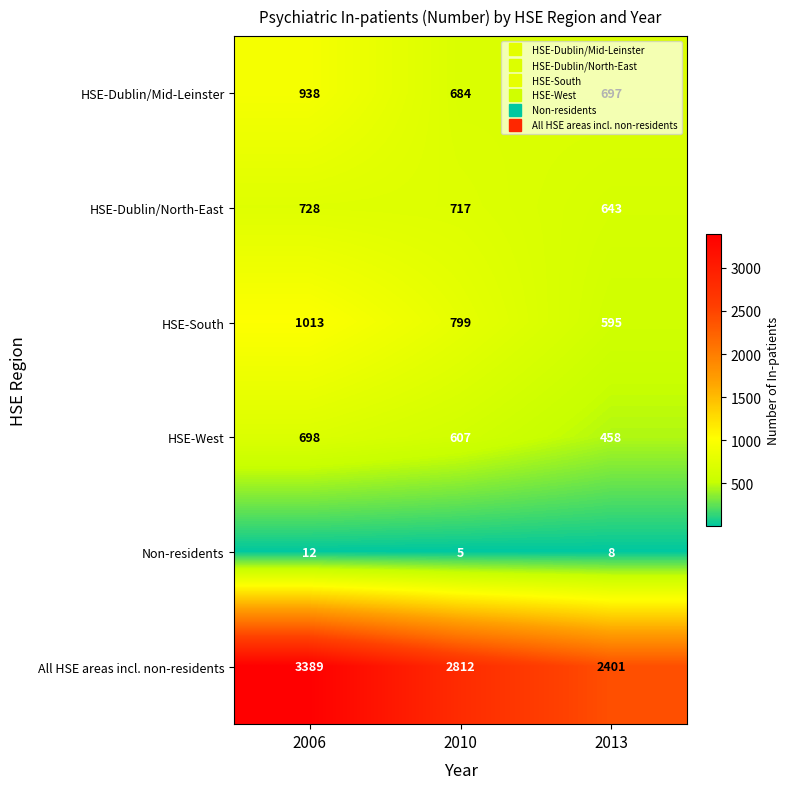

What is the minimum value shown in the chart?

5